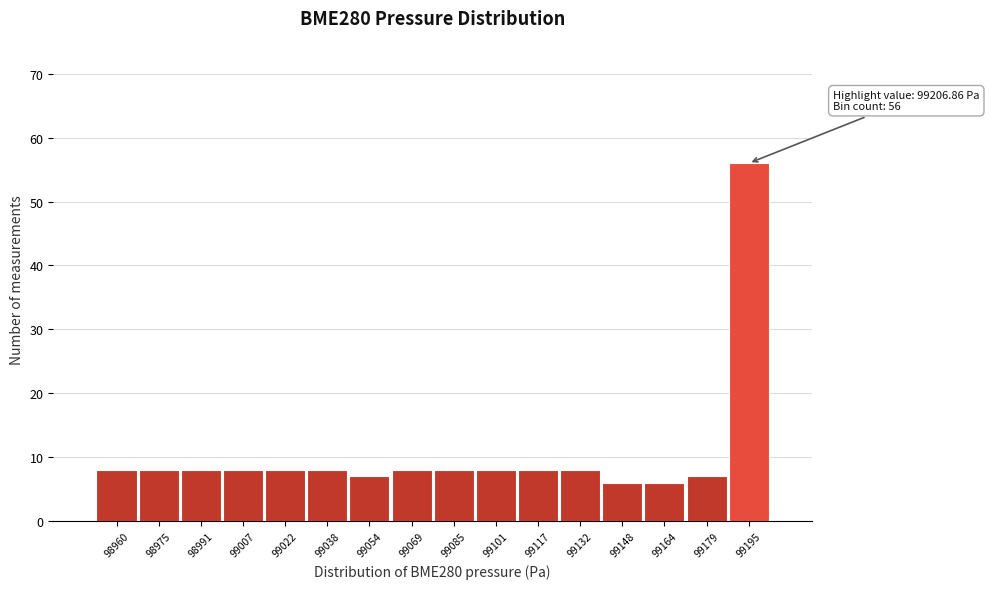

Reading left to right, transcribe all the data shown in this chart.

8	8	8	8	8	8	7	8	8	8	8	8	6	6	7	56